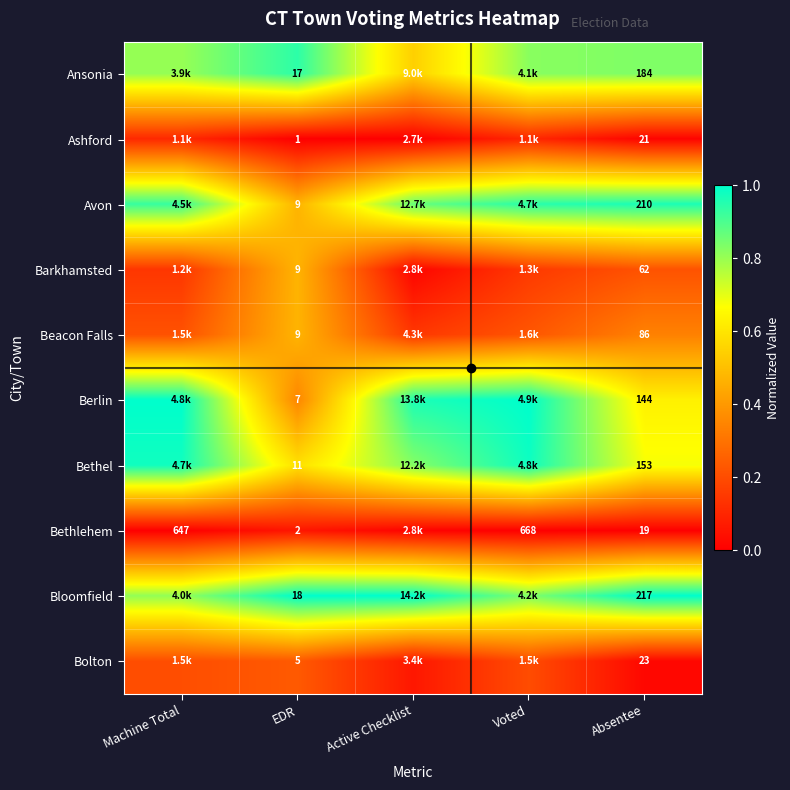

At Voted, list the series in order from smallest to largest.

Bethlehem, Ashford, Barkhamsted, Bolton, Beacon Falls, Ansonia, Bloomfield, Avon, Bethel, Berlin